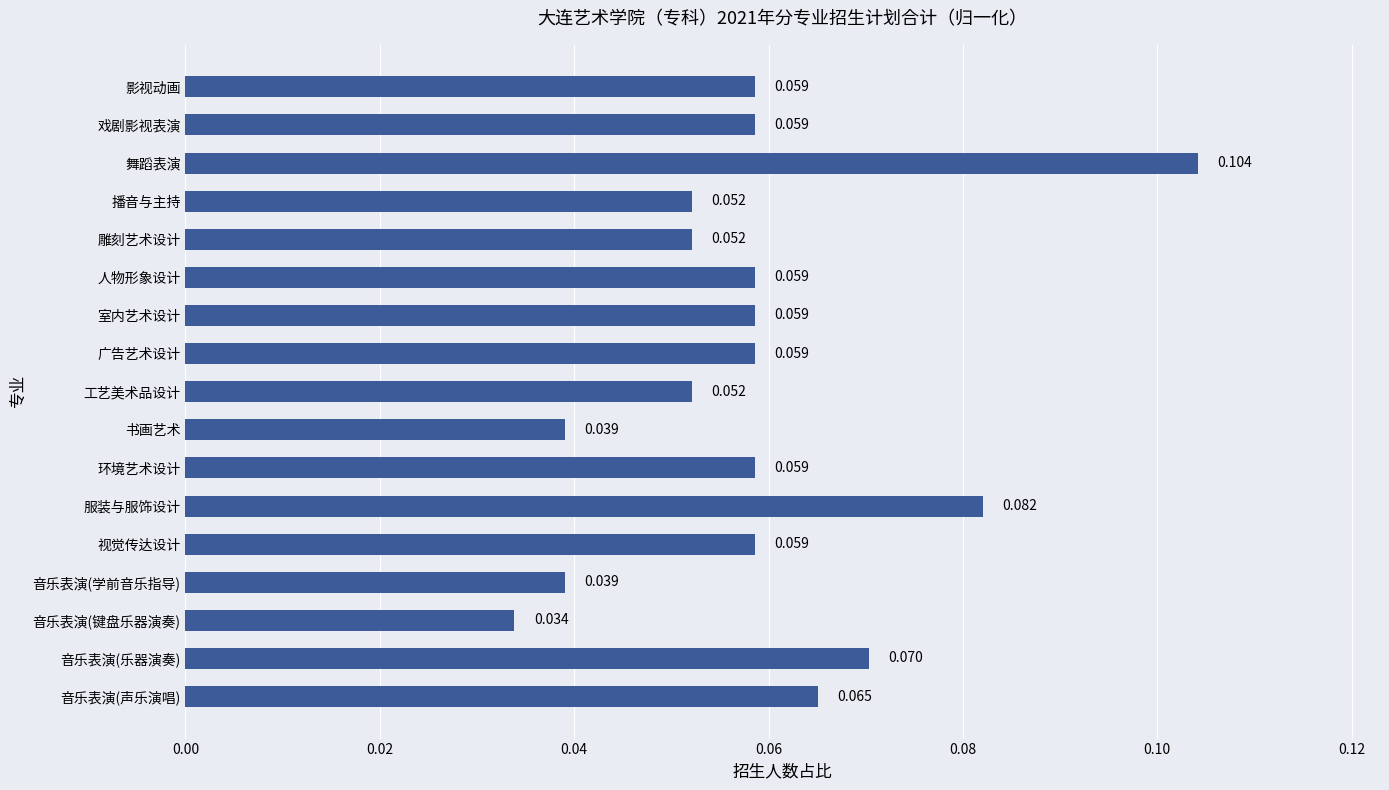

At which label is the value closest to 0?

音乐表演(键盘乐器演奏)